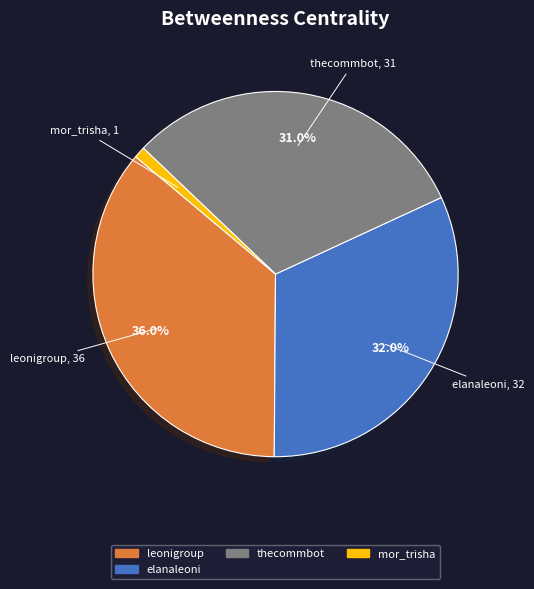

Combined, what portion of the pie is thecommbot and elanaleoni?

63.0%